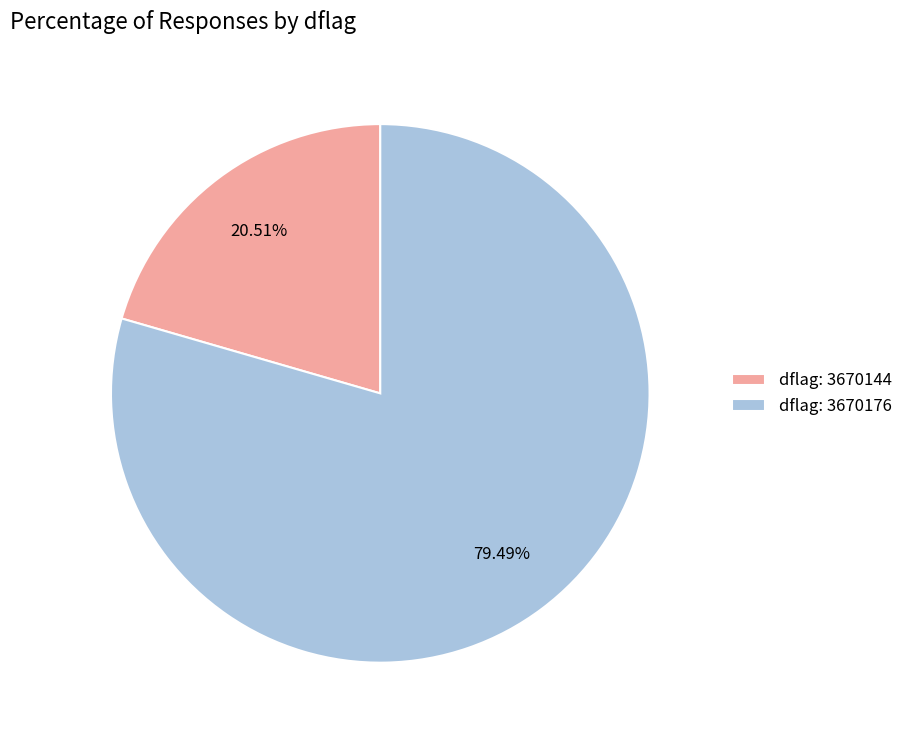

What is the ratio of the value at dflag: 3670176 to the value at dflag: 3670144?

3.9